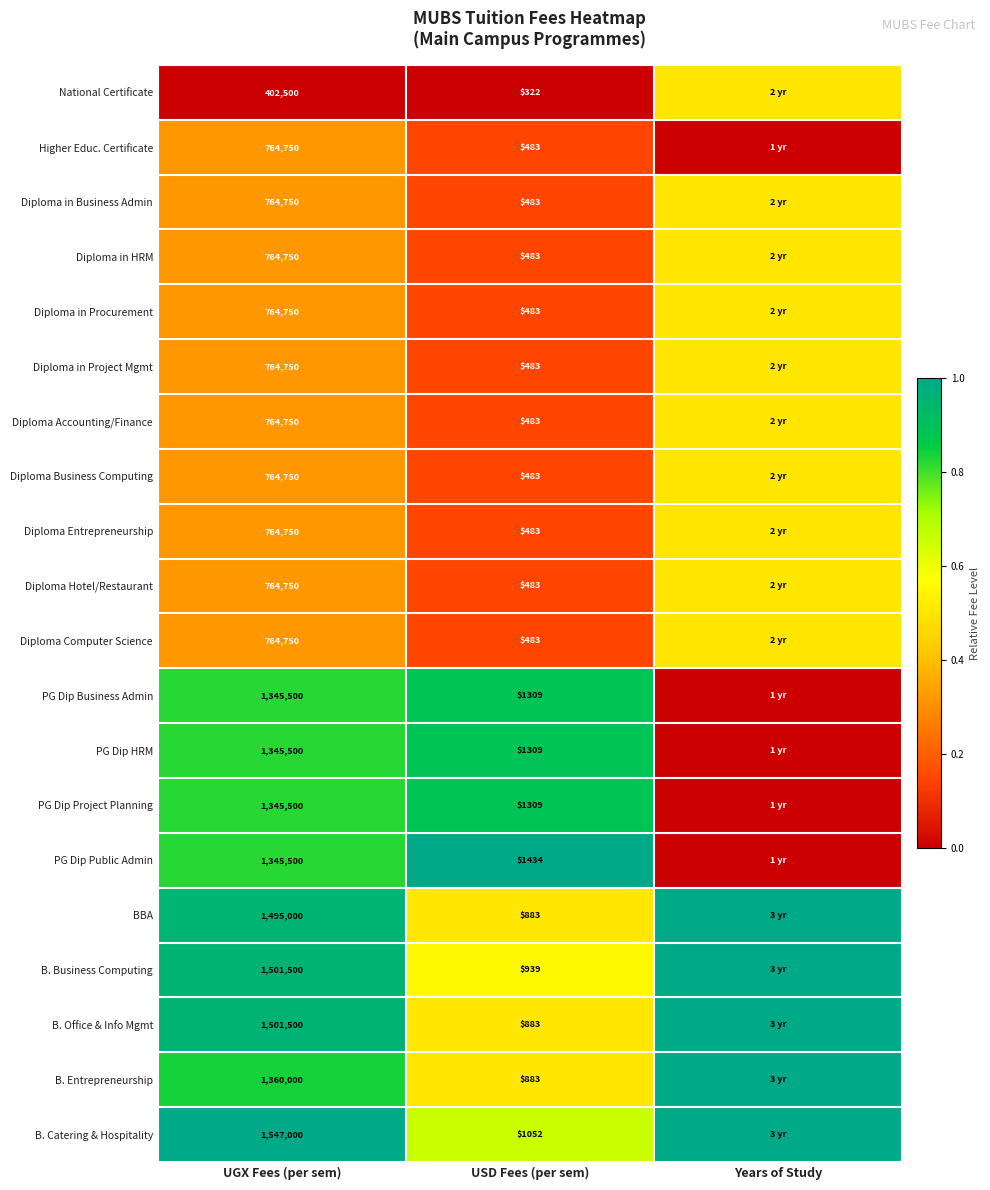

Between Years of Study and UGX Fees (per sem), which is larger?

Years of Study